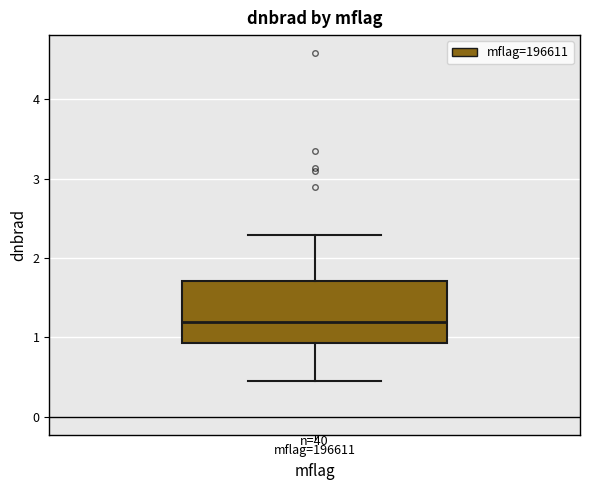

Where does the median line of the box for mflag=196611 sit on the y-axis? The values are not printed on the chart, so give them approximately, as read against the axis.

1.2